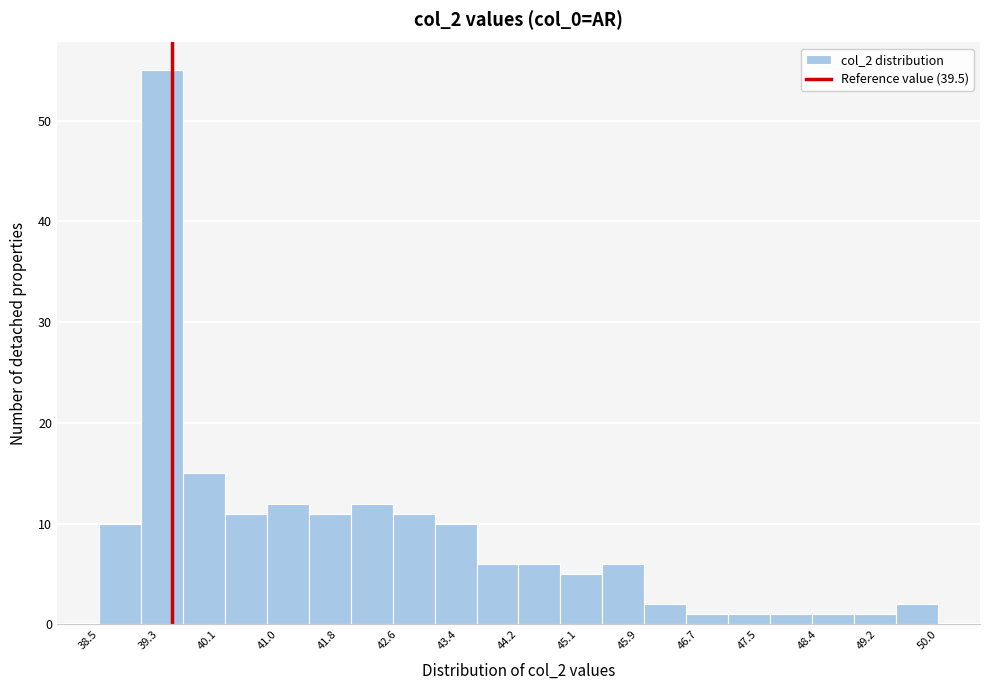

Reading left to right, list every bar in this chart as the range it spans on the x-axis followed by its height. Neither the bar edges nor the heights are printed on the chart, so give them approximately, as read against the axes.

38.5 to 39.1: 10
39.1 to 39.7: 55
39.7 to 40.2: 15
40.2 to 40.8: 11
40.8 to 41.4: 12
41.4 to 42.0: 11
42.0 to 42.5: 12
42.5 to 43.1: 11
43.1 to 43.7: 10
43.7 to 44.3: 6
44.3 to 44.8: 6
44.8 to 45.4: 5
45.4 to 46.0: 6
46.0 to 46.6: 2
46.6 to 47.1: 1
47.1 to 47.7: 1
47.7 to 48.3: 1
48.3 to 48.9: 1
48.9 to 49.4: 1
49.4 to 50.0: 2